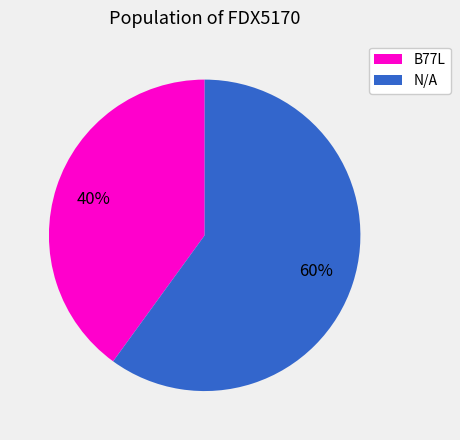

How many segments does this pie chart have?

2